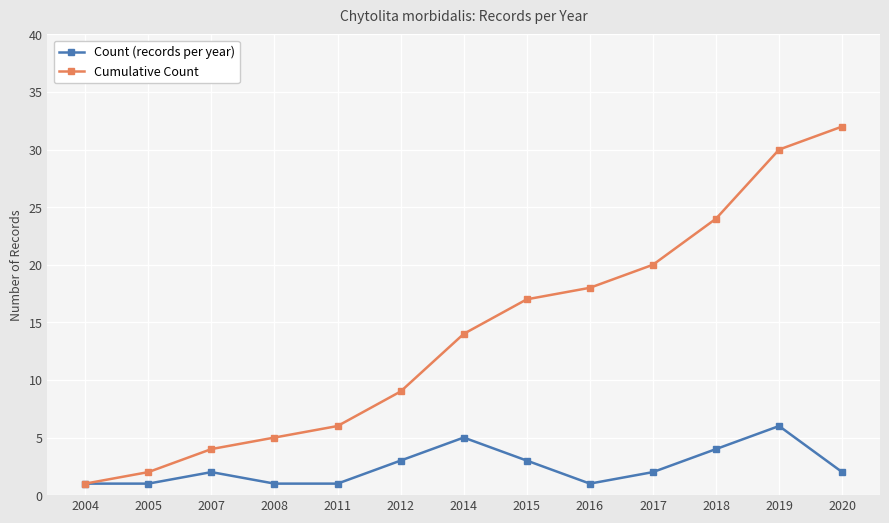

What is the approximate value of Count (records per year) at 2004?

1